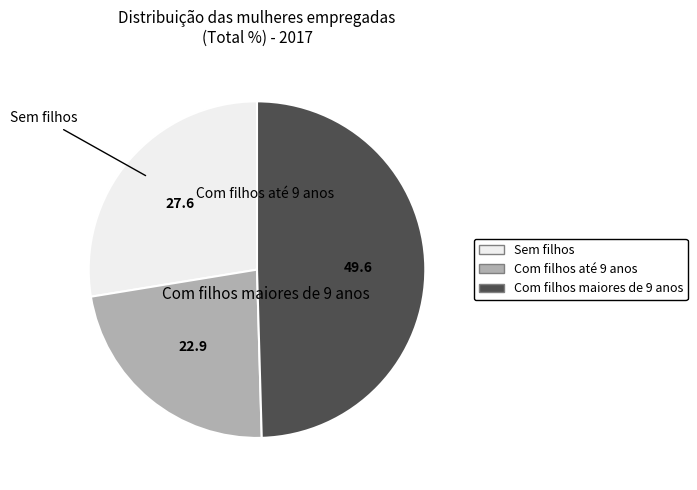

What is the change in value from Sem filhos to Com filhos maiores de 9 anos?

+22.0